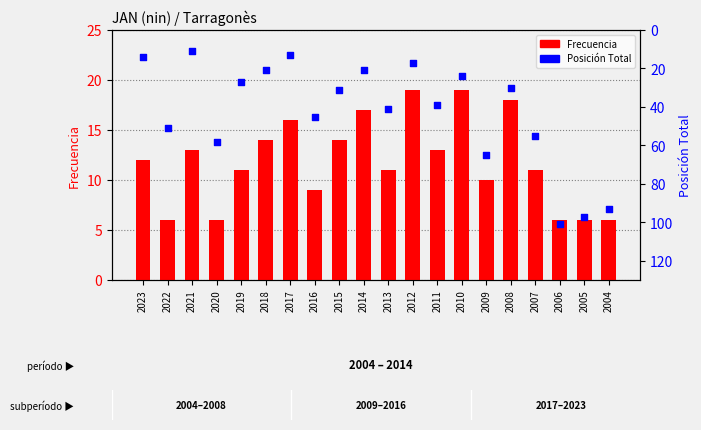

At how many categories does at least one series exceed 22?

14